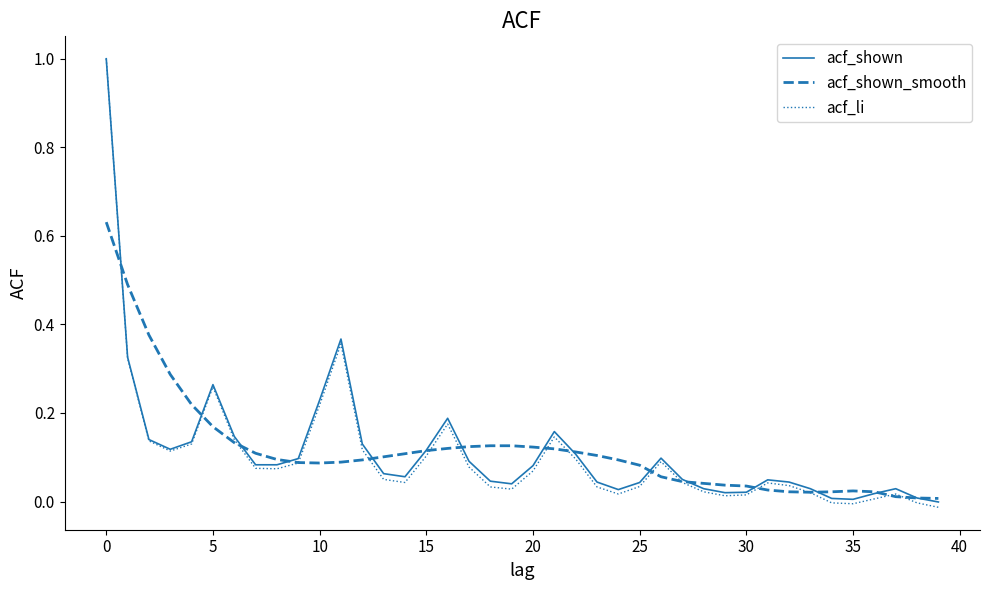

What is the greatest value displayed?

1.0